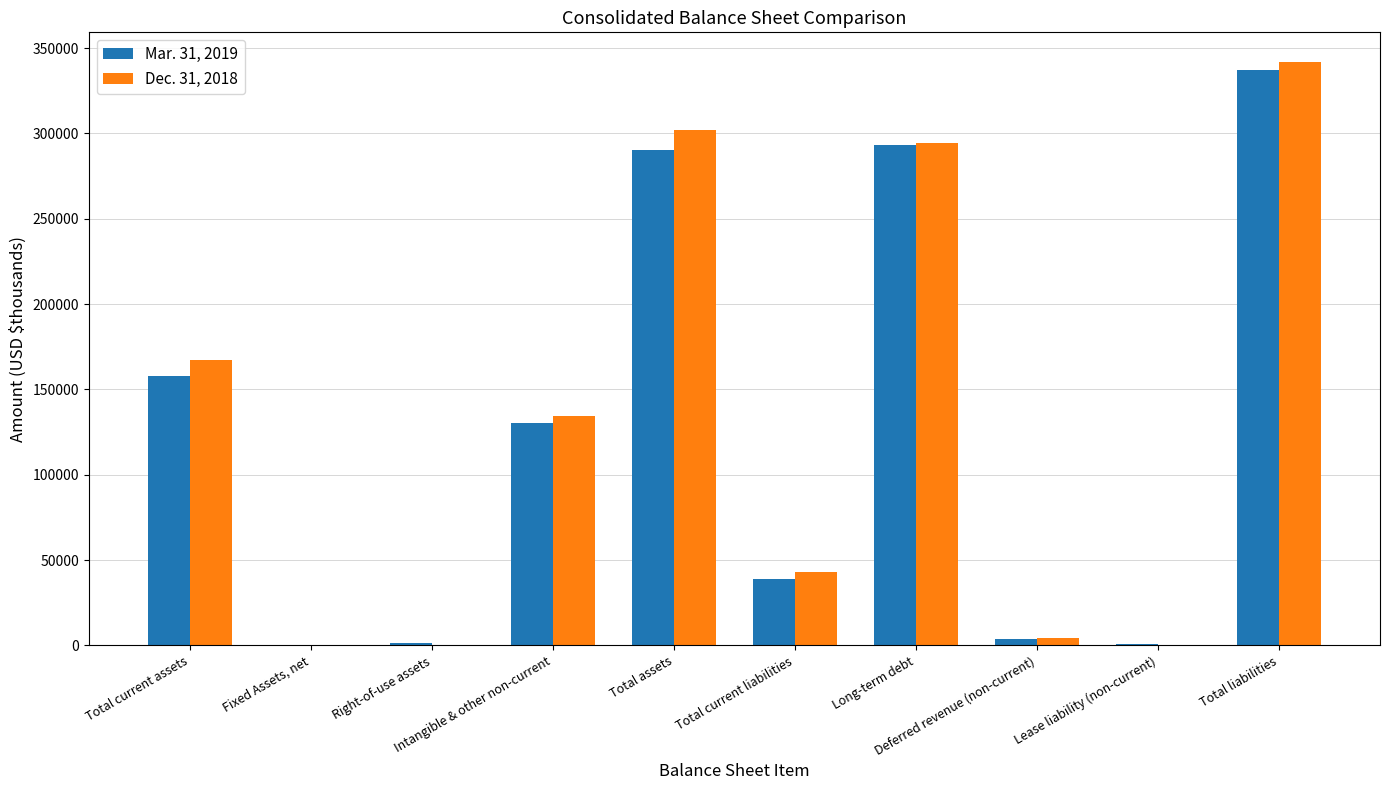

Reading left to right, extract all data points from this chart.

Mar. 31, 2019: 157721	325	1496	130641	290183	38966	293396	3975	1091	337428
Dec. 31, 2018: 167527	341	0	134279	302147	43200	294446	4290	0	342170